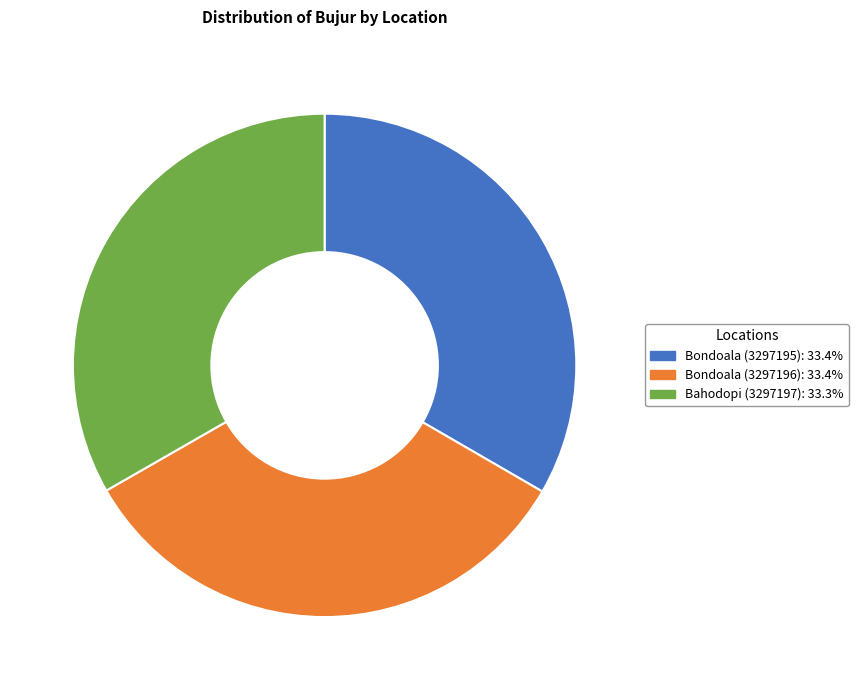

Count the number of slices in the pie.

3